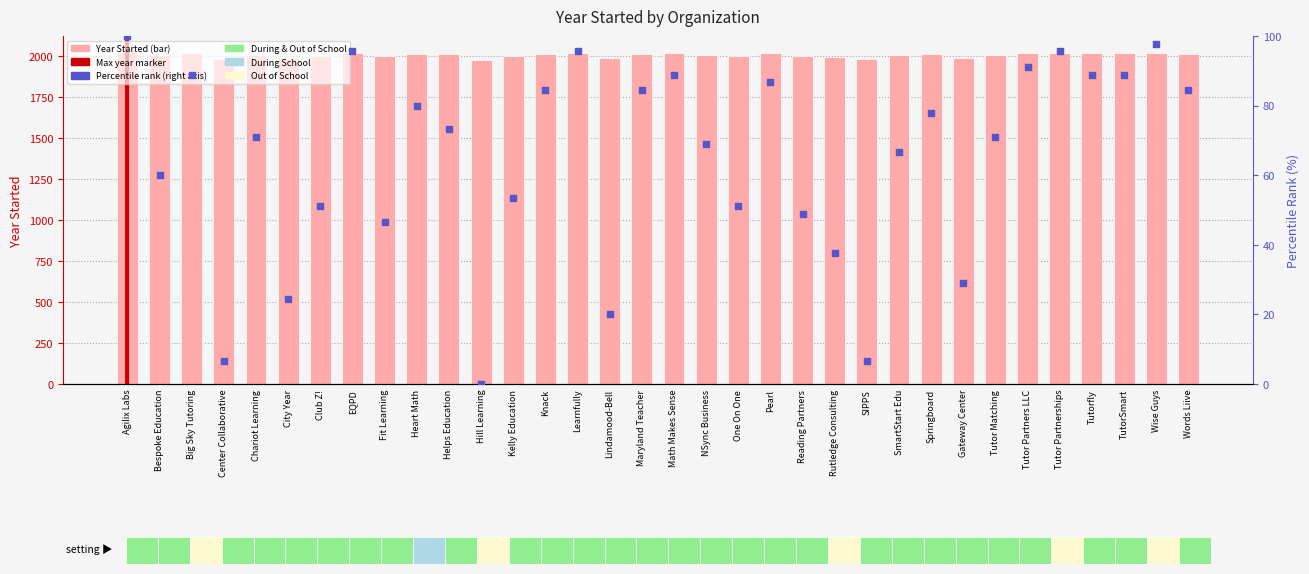

Approximately how many times larger is the value at Chariot Learning compared to Knack?

1.0